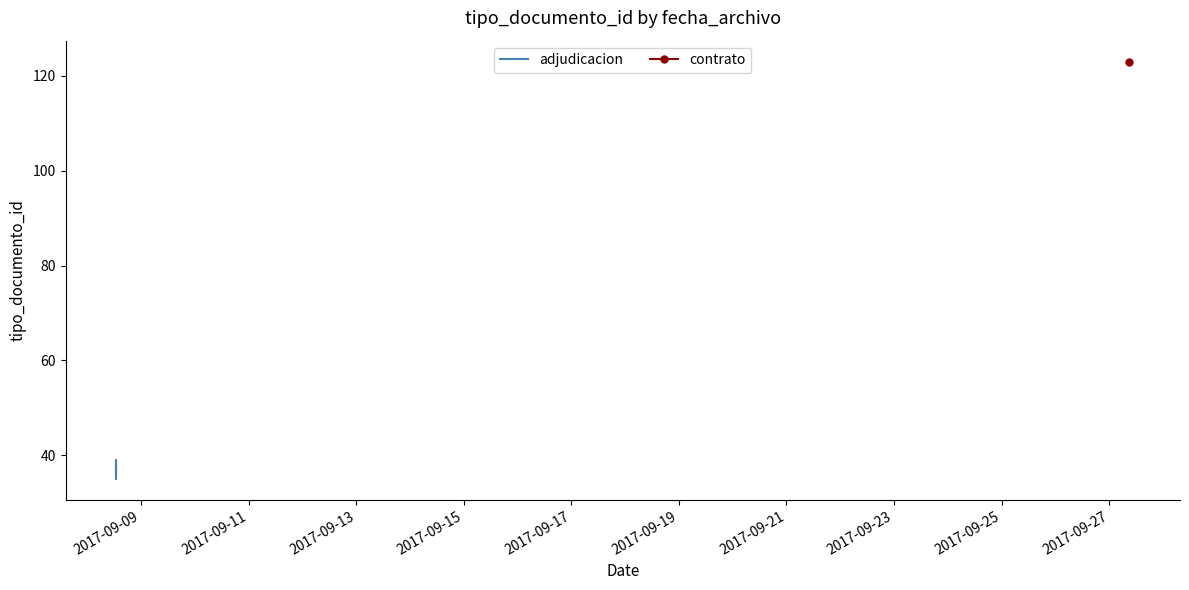

True or false: the data shows 20 at 2017-09-13.

False